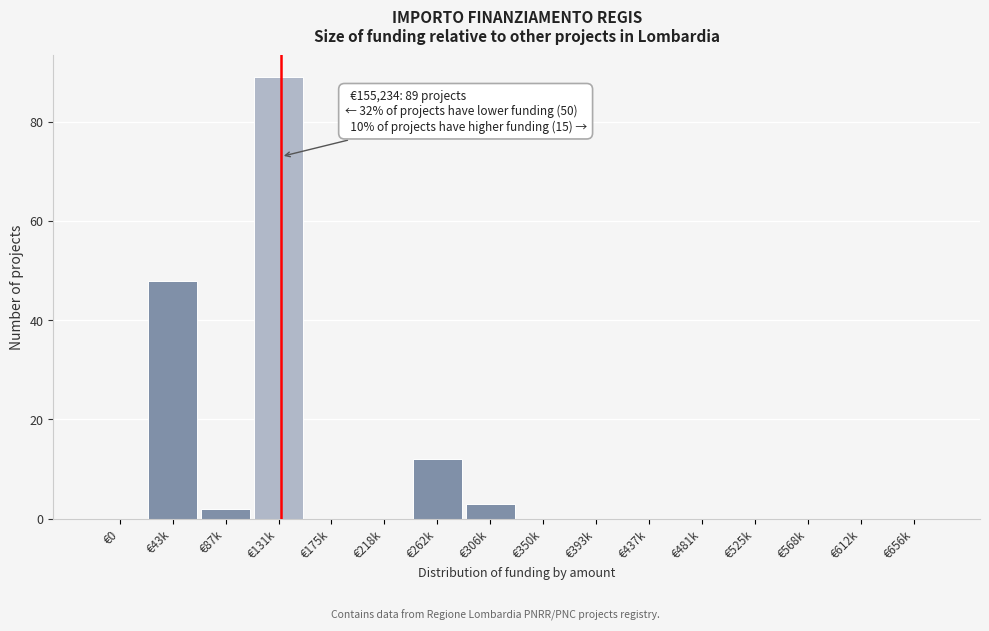

Reading left to right, list all the values displayed in this chart.

€0=0	€43k=48	€87k=2	€131k=89	€175k=0	€218k=0	€262k=12	€306k=3	€350k=0	€393k=0	€437k=0	€481k=0	€525k=0	€568k=0	€612k=0	€656k=0